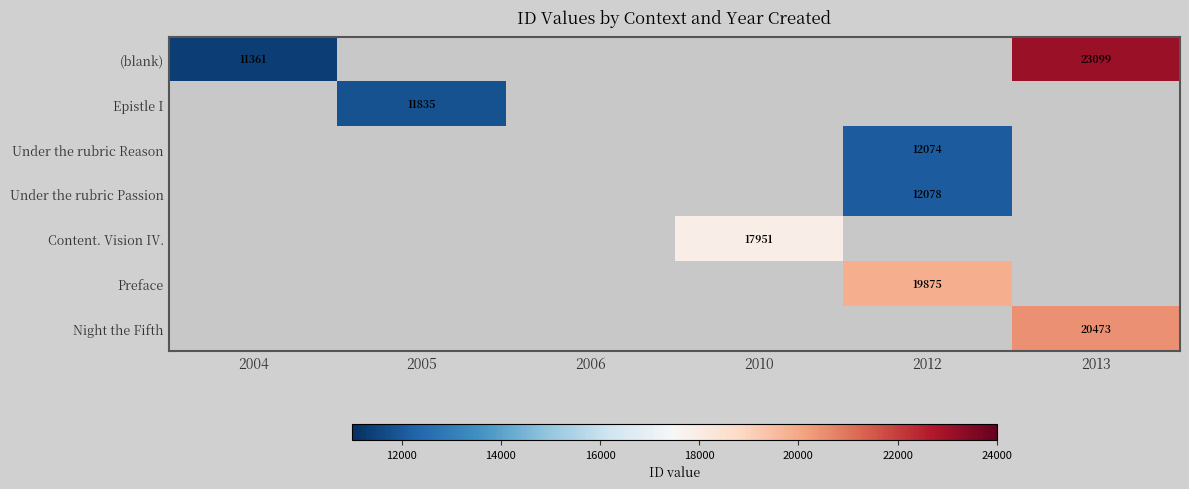

The value of Night the Fifth at 2013 is 9594. True or false?

False